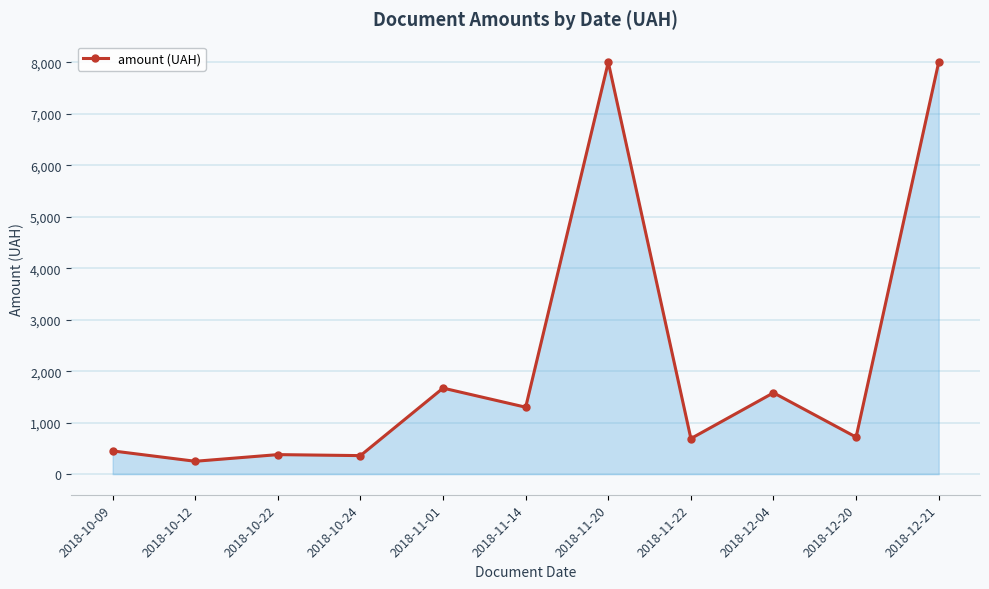

What is the average value?

2127.4